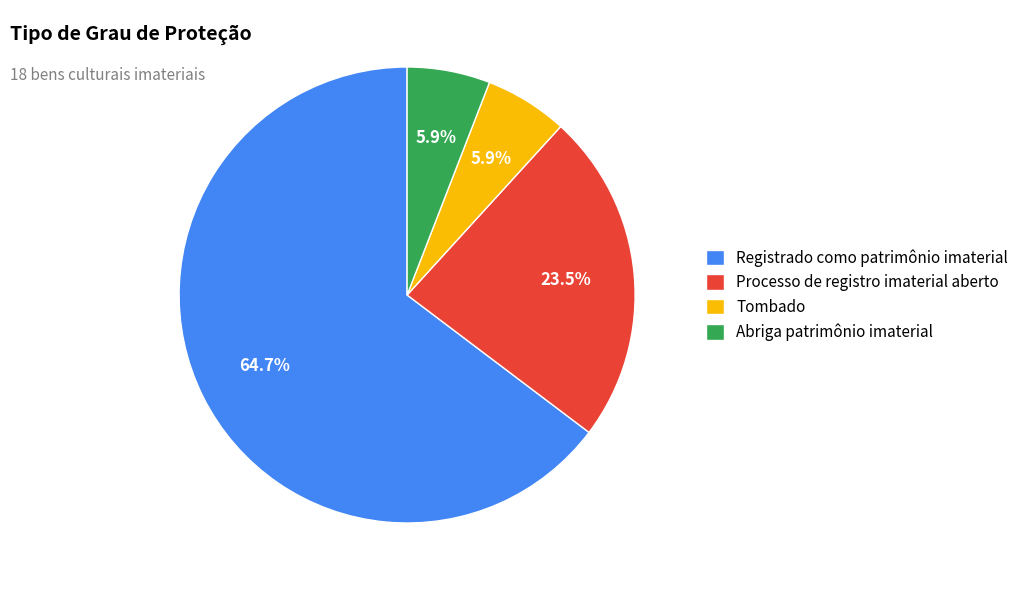

Which category has the biggest portion of the pie?

Registrado como patrimônio imaterial